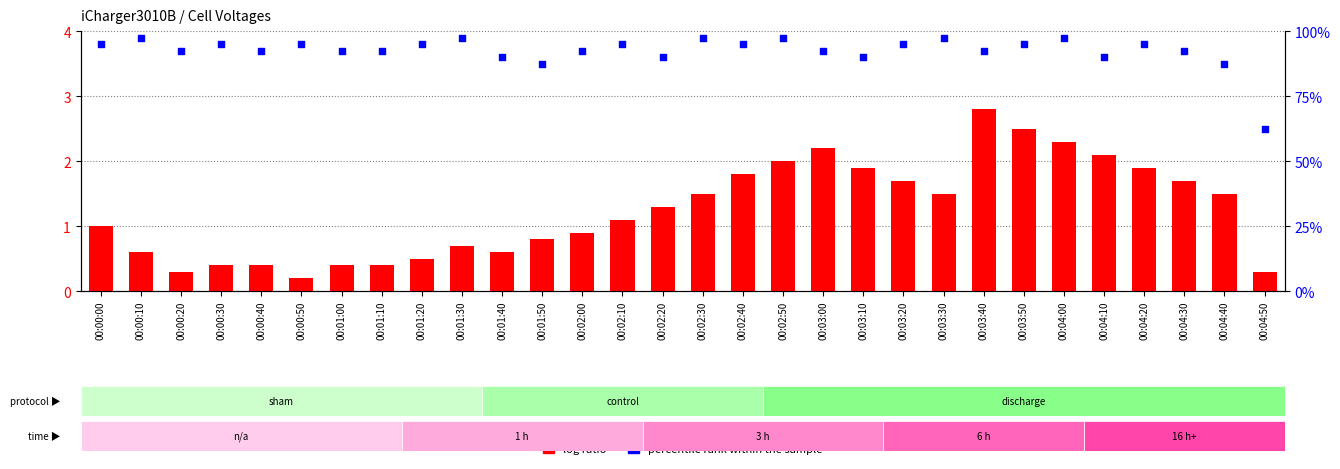

Is the value of log ratio at 00:02:10 greater than the value of percentile rank within the sample at 00:04:00?

No